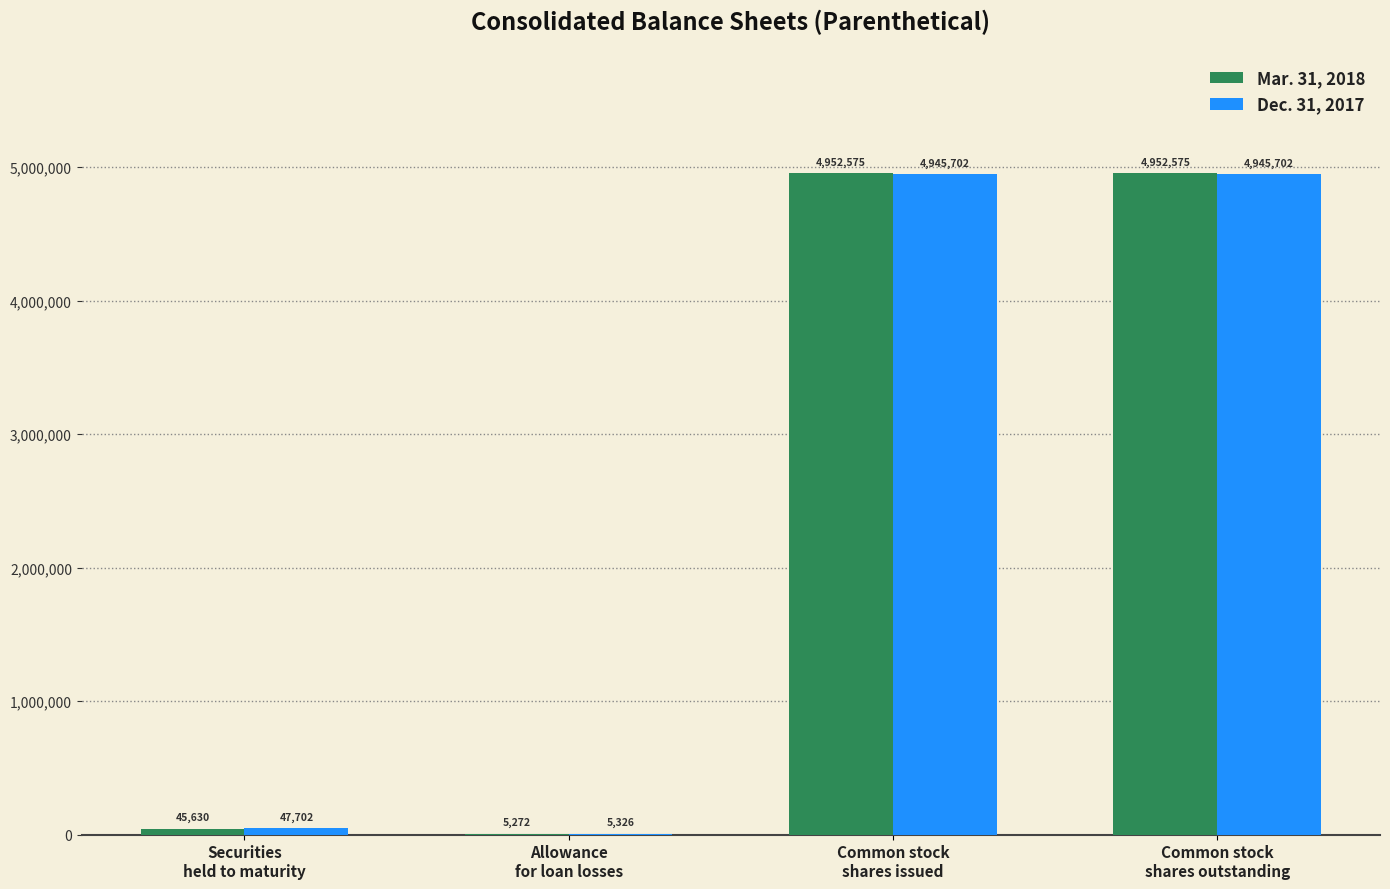

What is the average value of the Dec. 31, 2017 series?

2486108